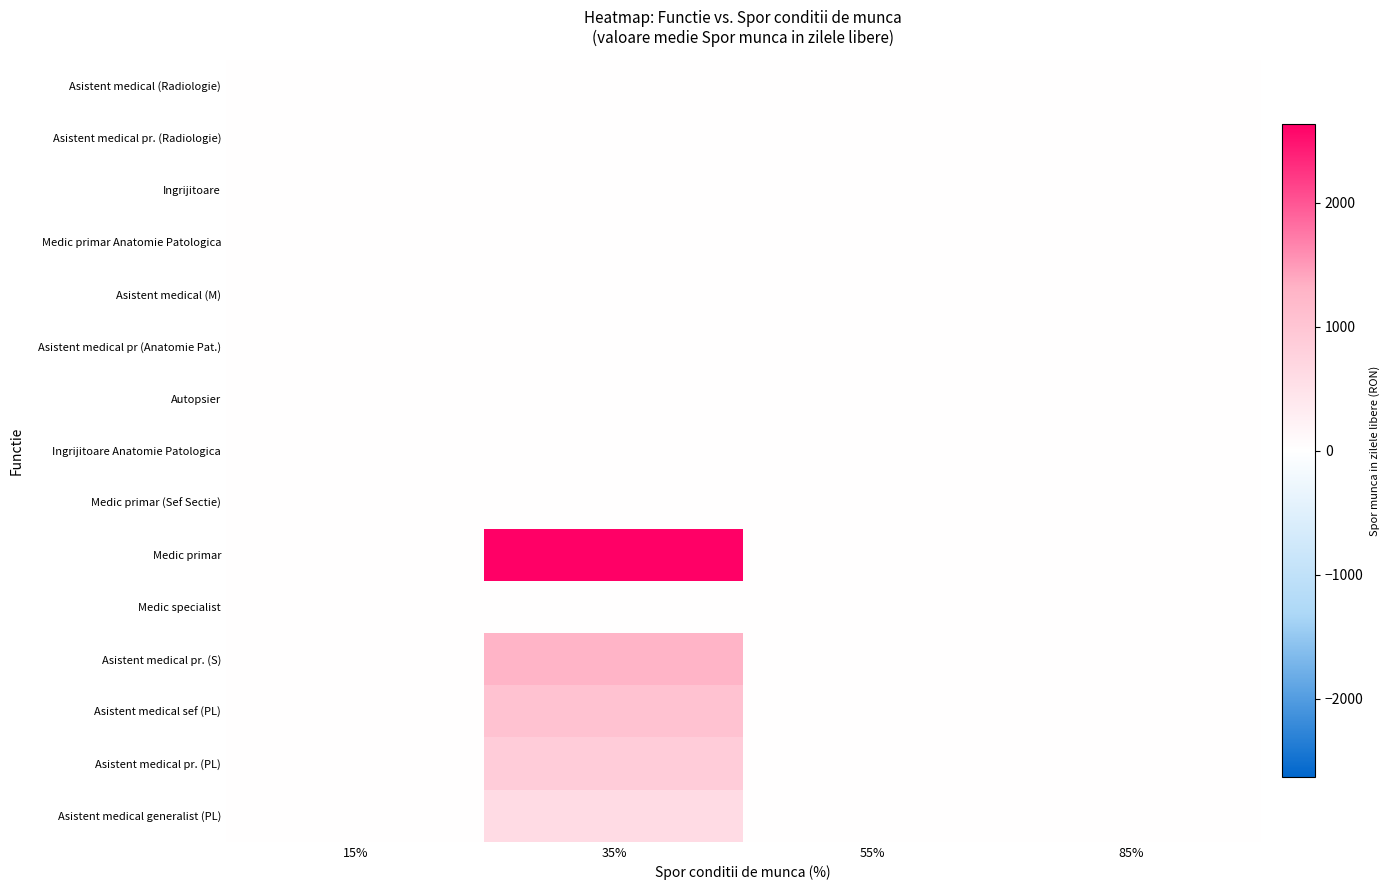

Which has a higher value, 15% or 55%?

15%